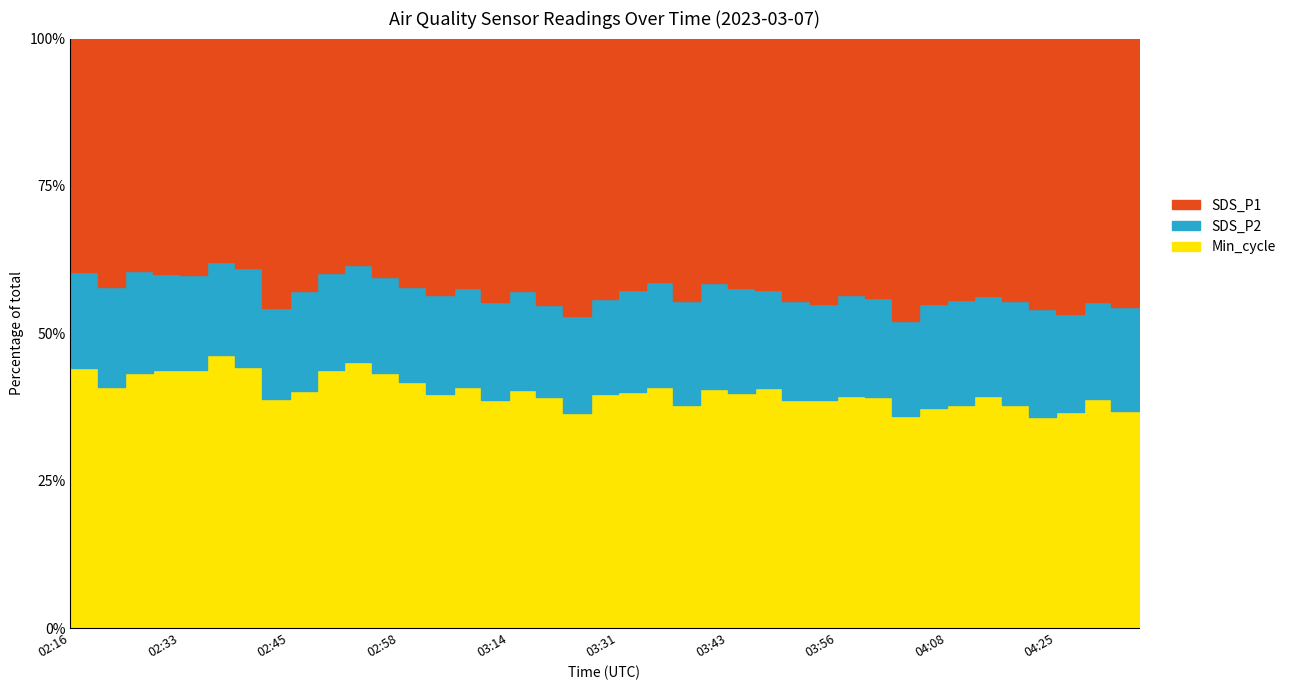

True or false: SDS_P1 and SDS_P2 intersect in this chart.

False